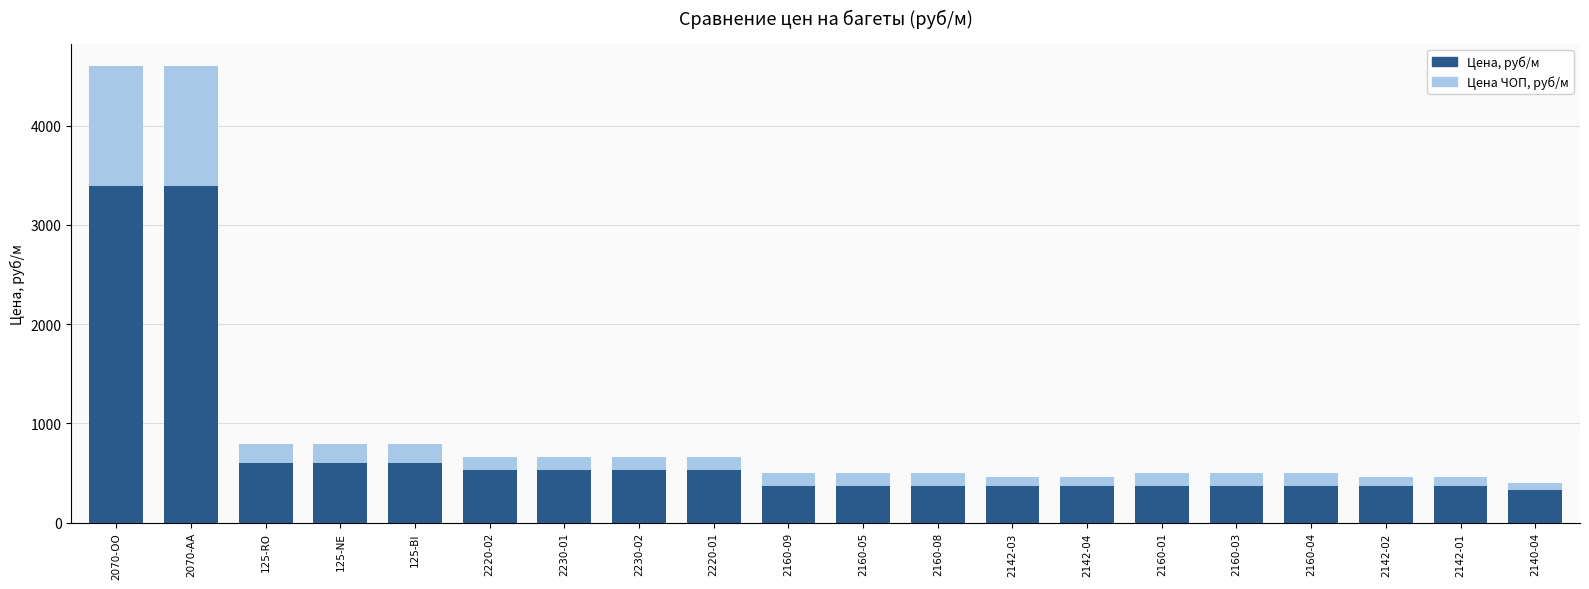

What is the difference between the maximum and minimum values in the Цена, руб/м series?

3070